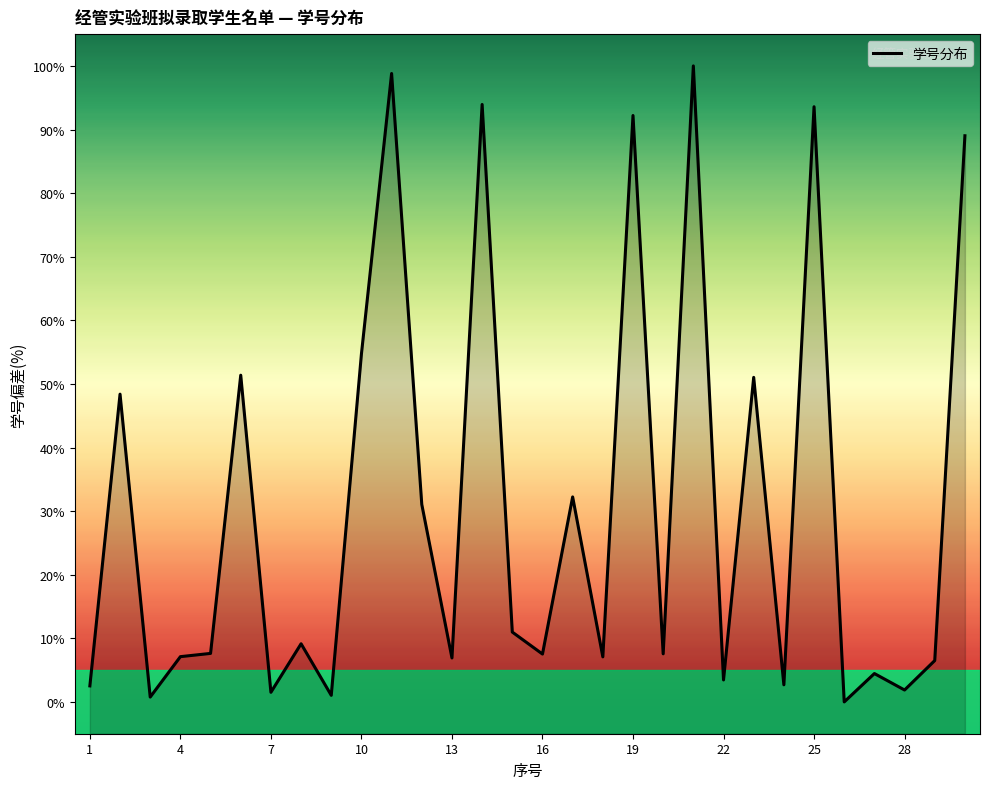

How many data points are less than 7?

11